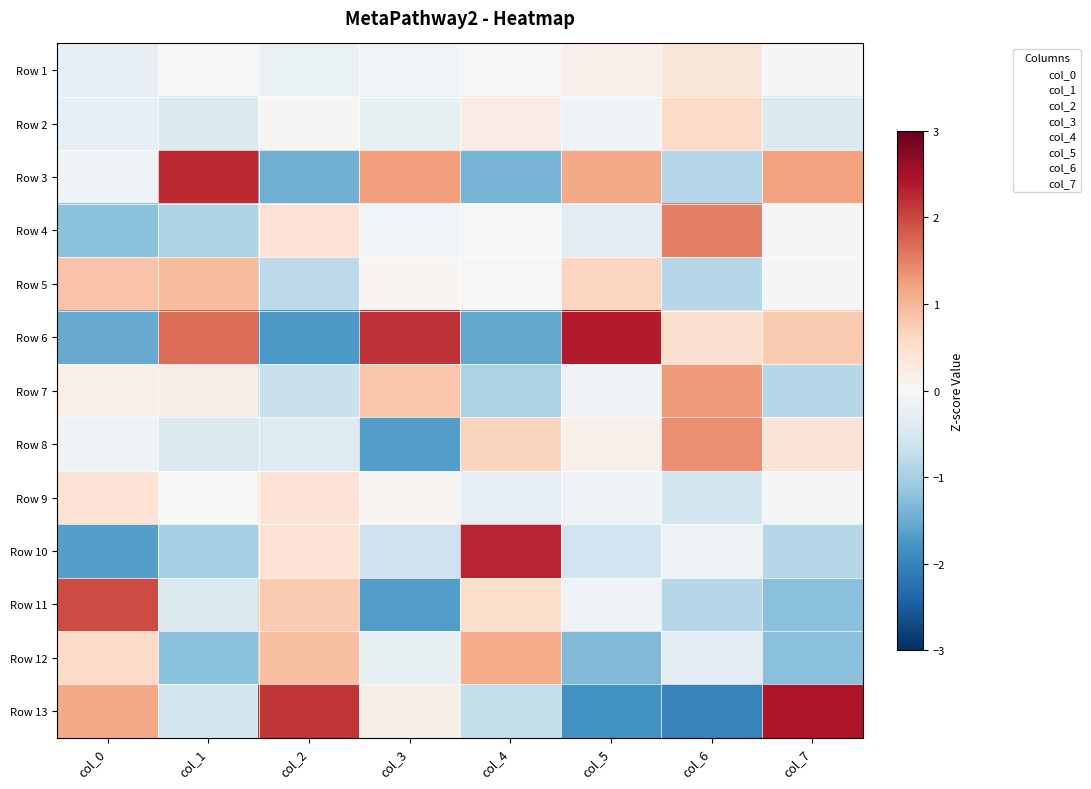

Between col_6 and col_2, which is larger?

col_6